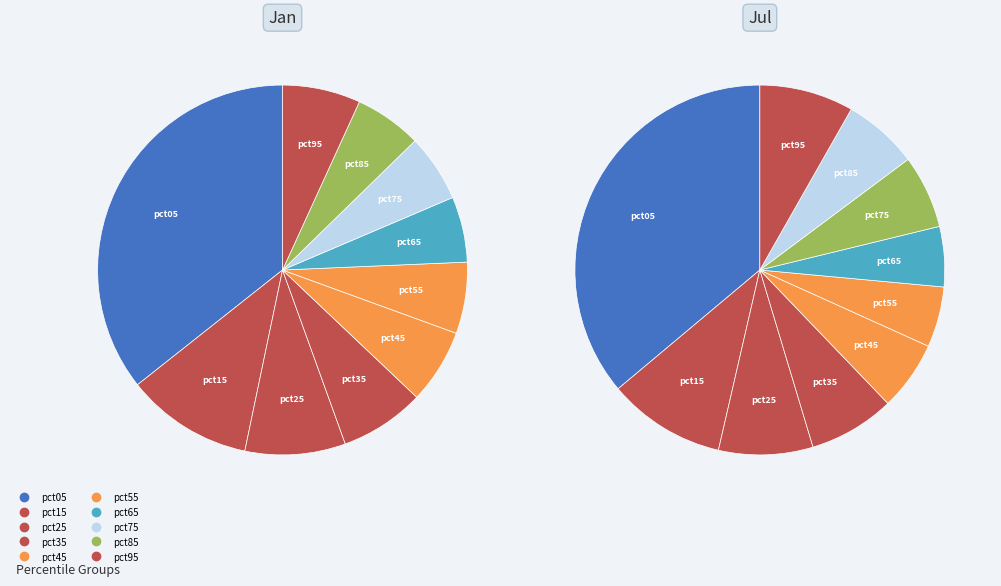

Is it true that 8 is 7% of the pie?

True